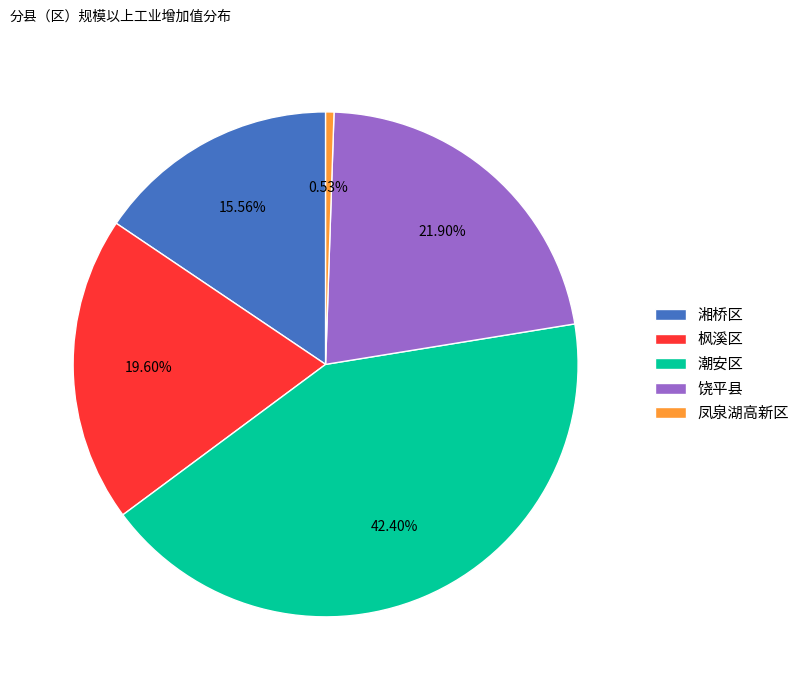

To the nearest percent, what portion does 湘桥区 represent?

16%